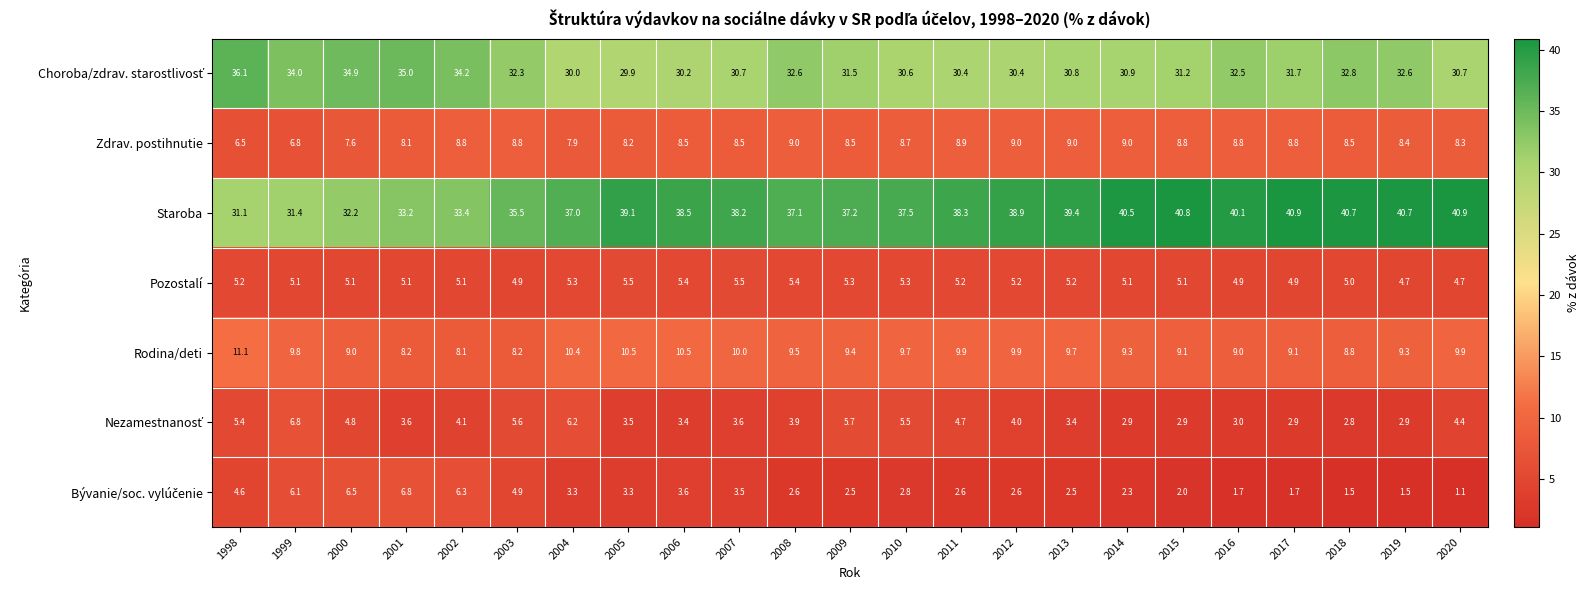

What is the spread (max minus min) of values at 1998?

31.5